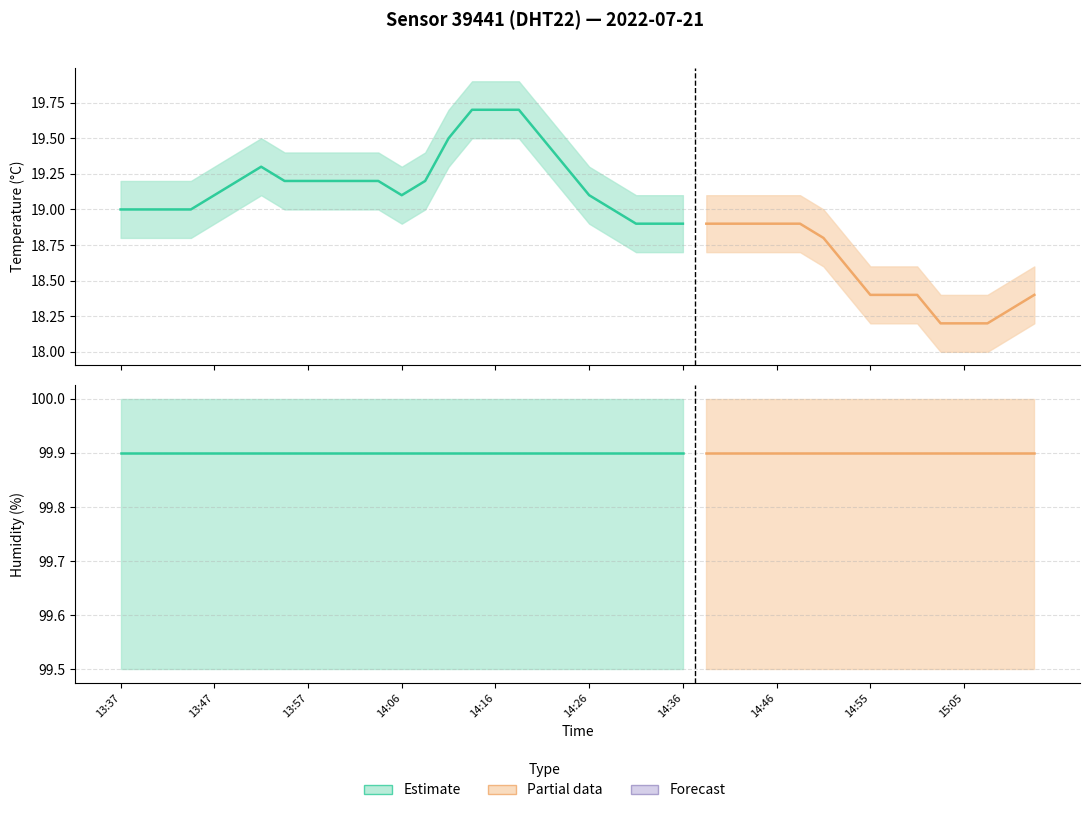

Which series has the widest spread of values?

temperature